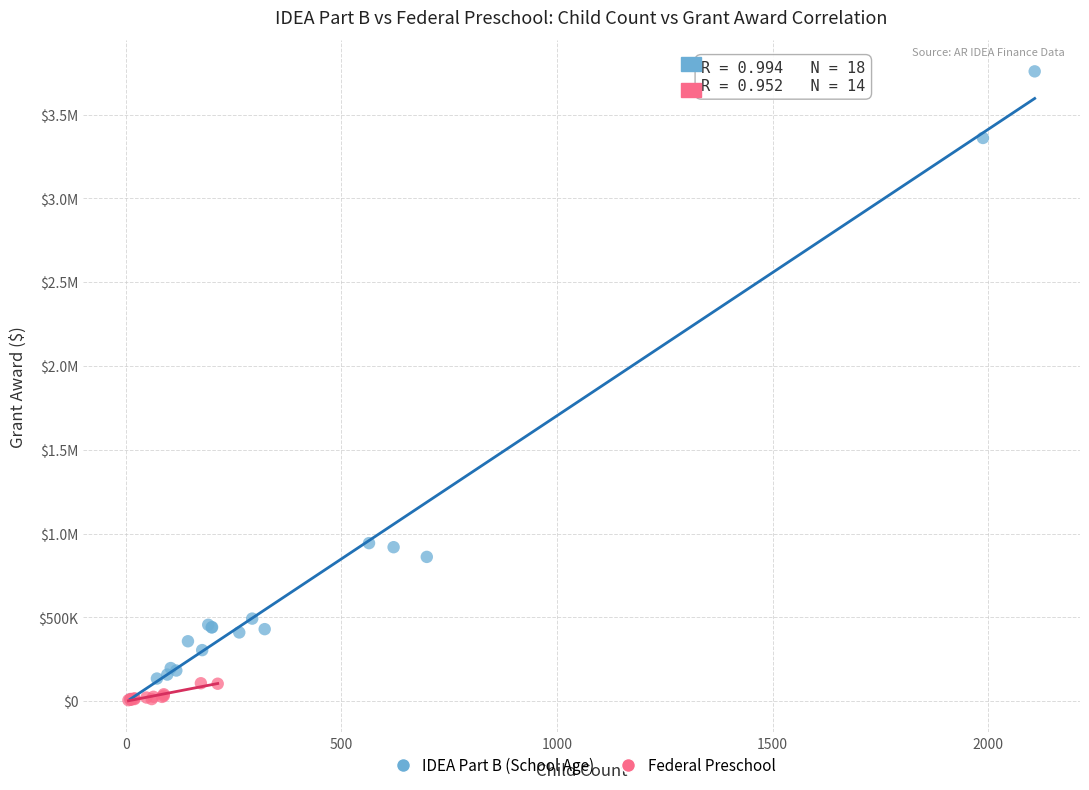

What are all the series names shown in the legend?

IDEA Part B (School Age), Federal Preschool